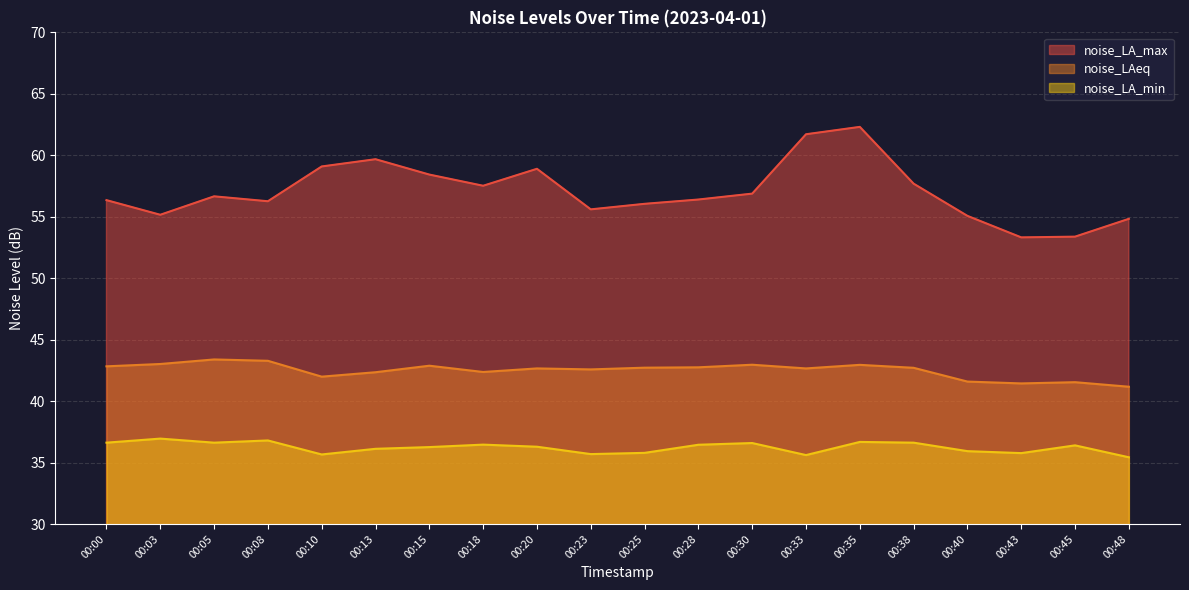

True or false: noise_LA_min has more than 1 points higher than both neighbors.

True